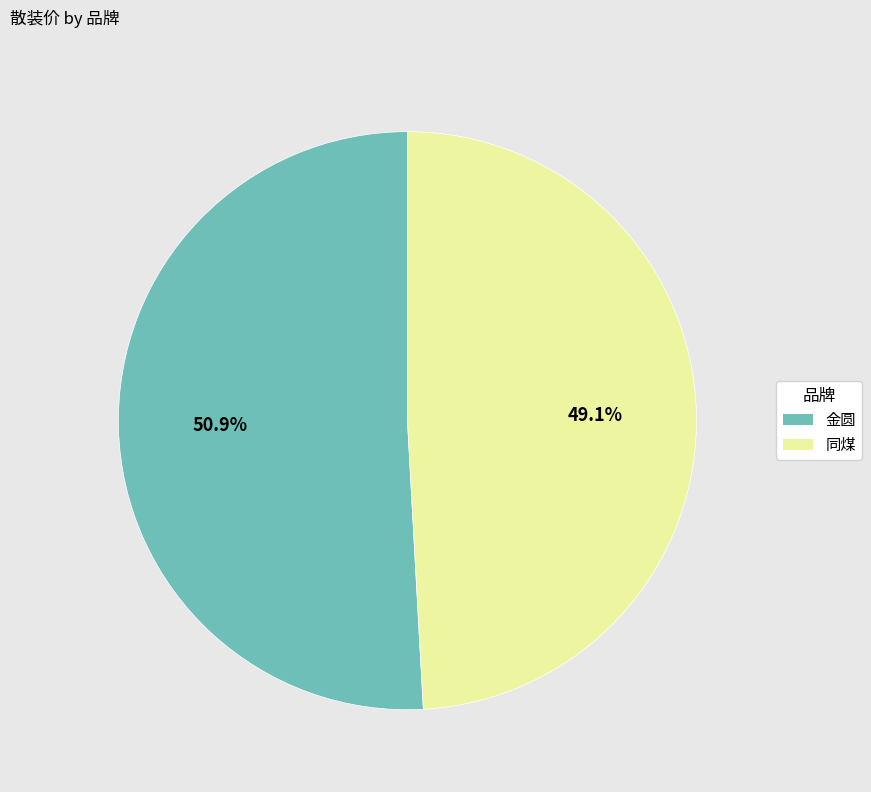

What percentage is the 同煤 slice, to the nearest percent?

49%